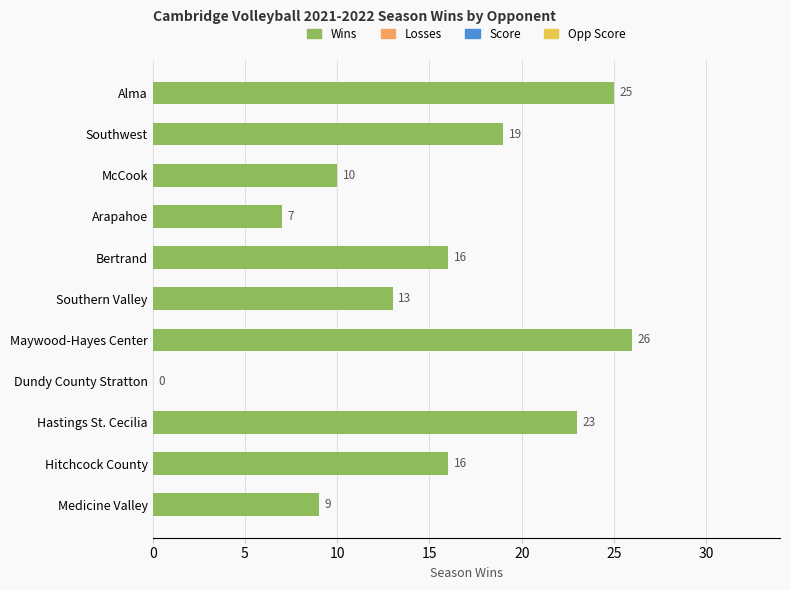

Rank the series by their maximum value, from highest to lowest.

Losses, Wins